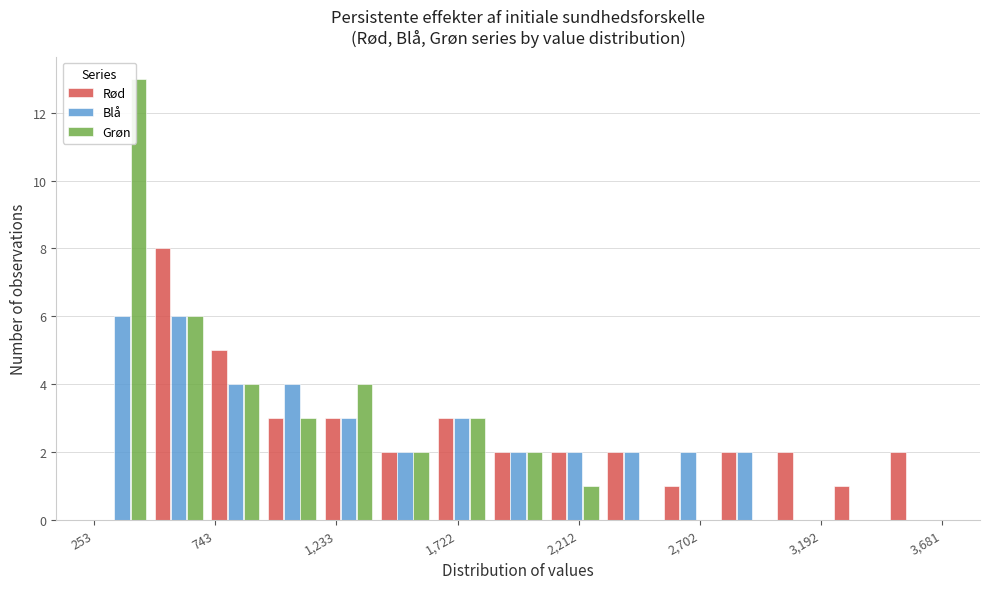

Reading left to right, transcribe this chart: for each range on the x-axis, give the height of each series' bar. Neither the bar edges nor the heights are printed on the chart, so give them approximately, as read against the axes.

250 to 500: Rød=0	Blå=6	Grøn=13
500 to 700: Rød=8	Blå=6	Grøn=6
700 to 950: Rød=5	Blå=4	Grøn=4
950 to 1150: Rød=3	Blå=4	Grøn=3
1150 to 1400: Rød=3	Blå=3	Grøn=4
1400 to 1600: Rød=2	Blå=2	Grøn=2
1600 to 1850: Rød=3	Blå=3	Grøn=3
1850 to 2100: Rød=2	Blå=2	Grøn=2
2100 to 2300: Rød=2	Blå=2	Grøn=1
2300 to 2550: Rød=2	Blå=2	Grøn=0
2550 to 2750: Rød=1	Blå=2	Grøn=0
2750 to 3000: Rød=2	Blå=2	Grøn=0
3000 to 3200: Rød=2	Blå=0	Grøn=0
3200 to 3450: Rød=1	Blå=0	Grøn=0
3450 to 3700: Rød=2	Blå=0	Grøn=0